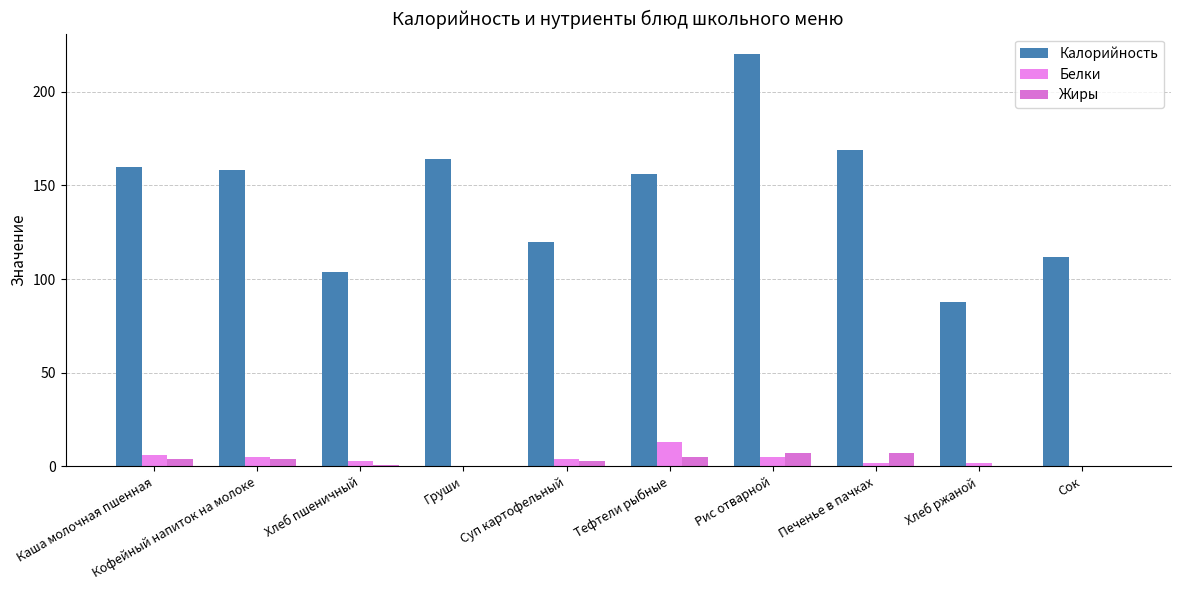

What is the sum of the Калорийность values at Сок and Печенье в пачках?

281